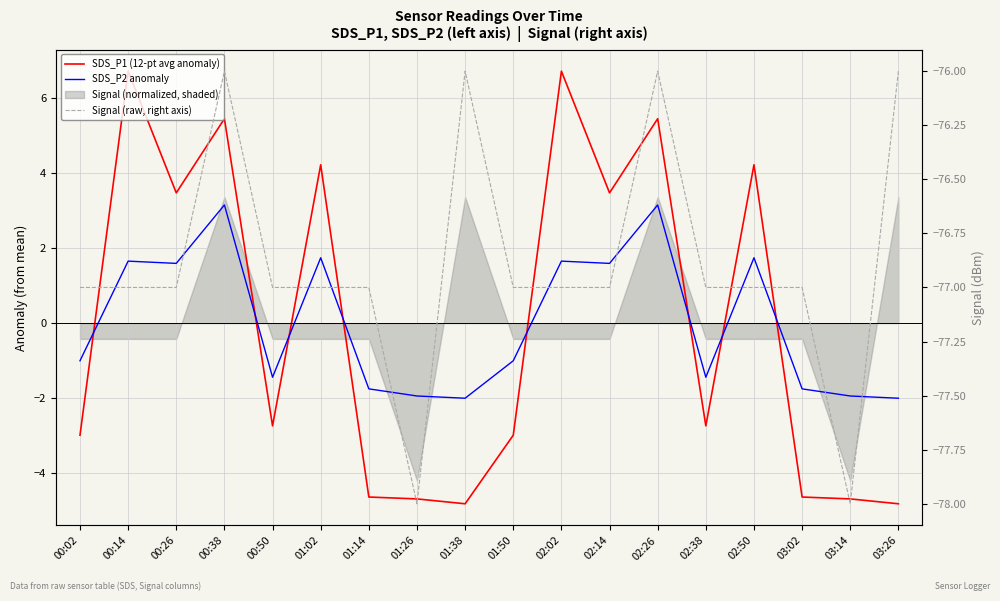

At 01:50, list the series in order from smallest to largest.

Signal (raw, right axis), SDS_P1 (12-pt avg anomaly), SDS_P2 anomaly